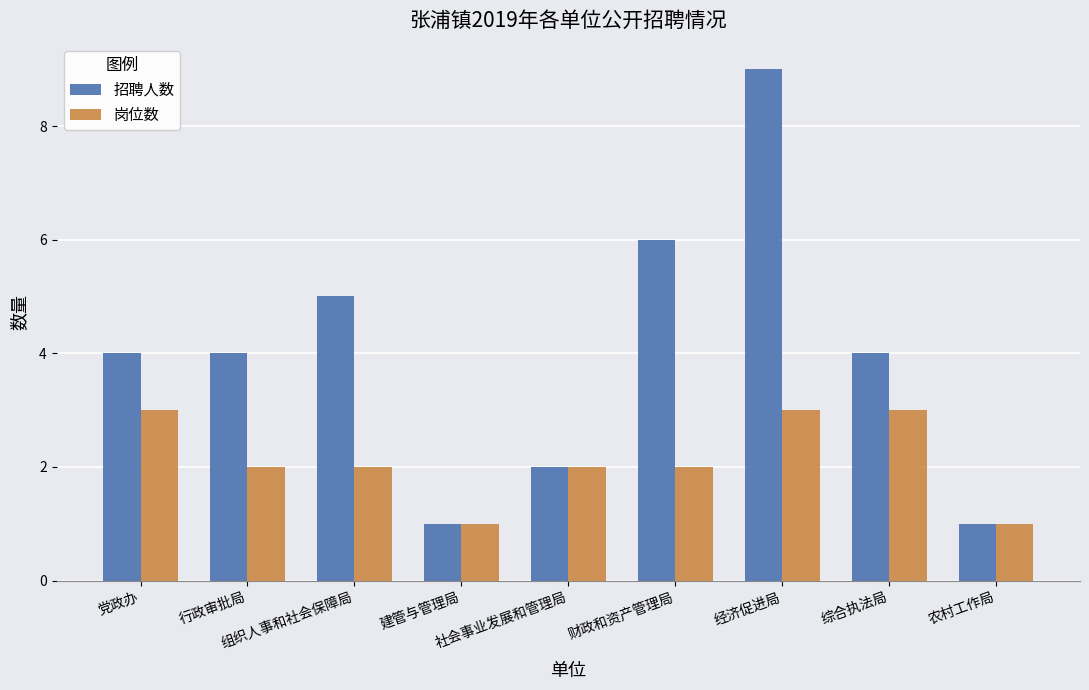

Reading left to right, transcribe all the data shown in this chart.

招聘人数: 4	4	5	1	2	6	9	4	1
岗位数: 3	2	2	1	2	2	3	3	1